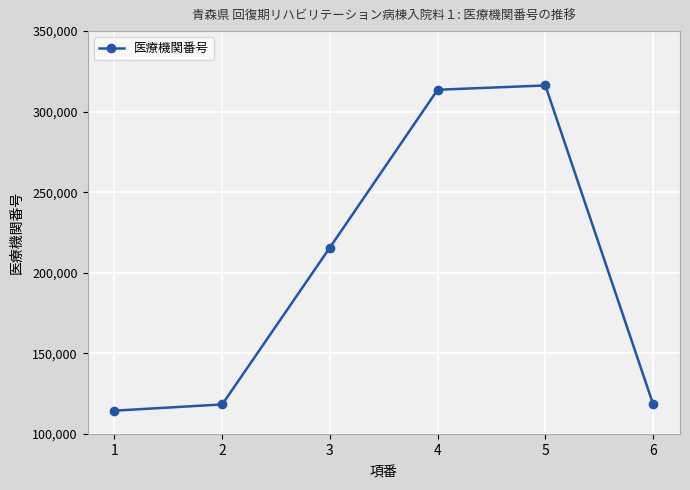

What value does the data have at 5?

316279